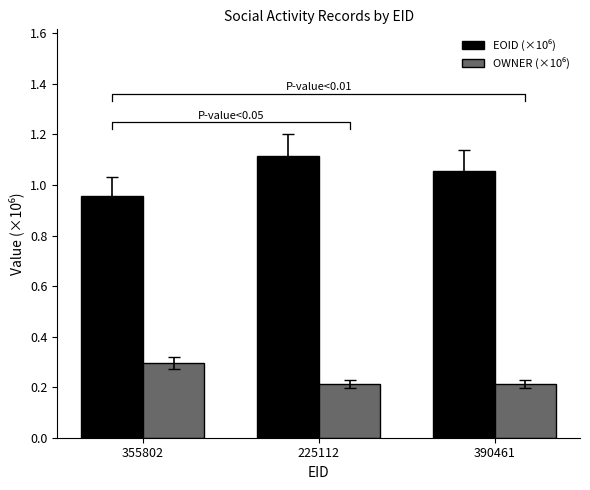

Reading right to left, transcribe all the data shown in this chart.

EOID (×10⁶): 390461=1.1	225112=1.1	355802=1.0
OWNER (×10⁶): 390461=0.2	225112=0.2	355802=0.3